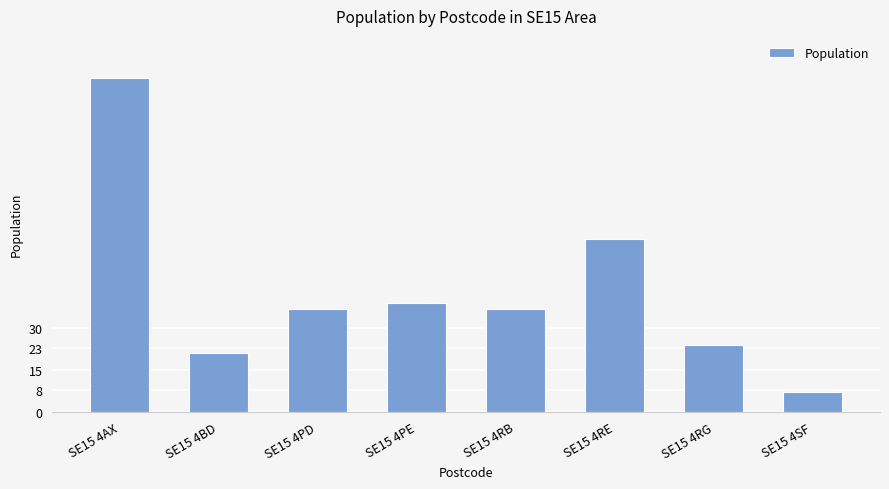

What is the change in value from SE15 4RB to SE15 4RG?

-13